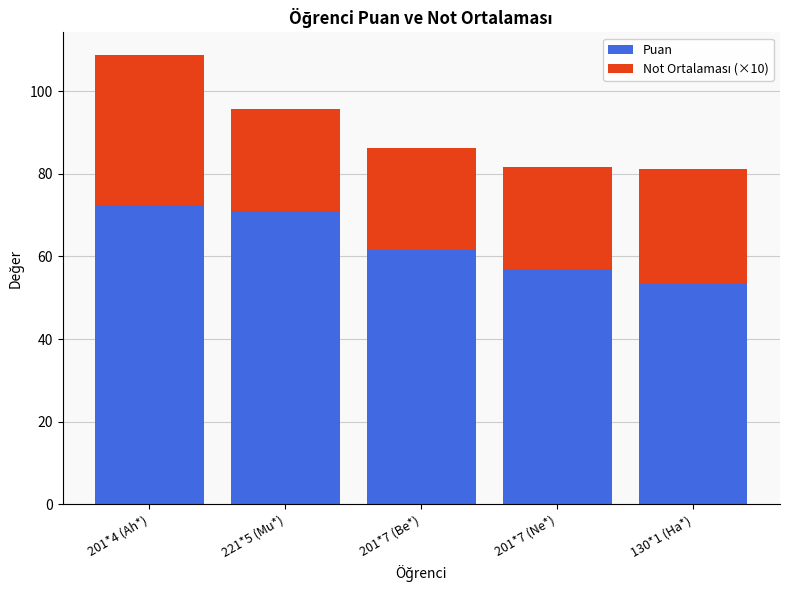

Does the chart contain stacked bars?

Yes